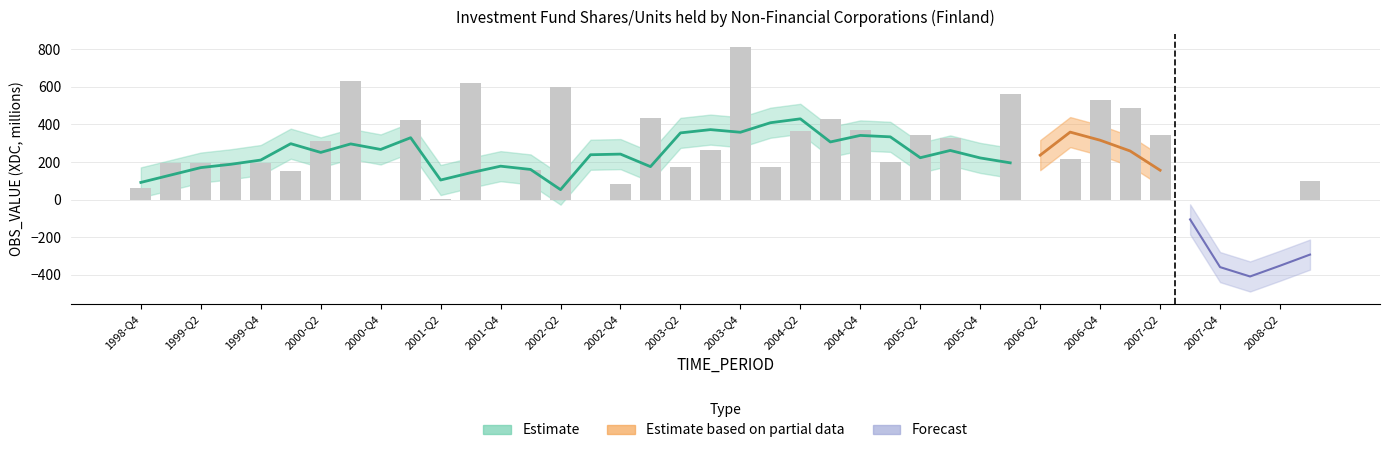

Are the bars horizontal?

No